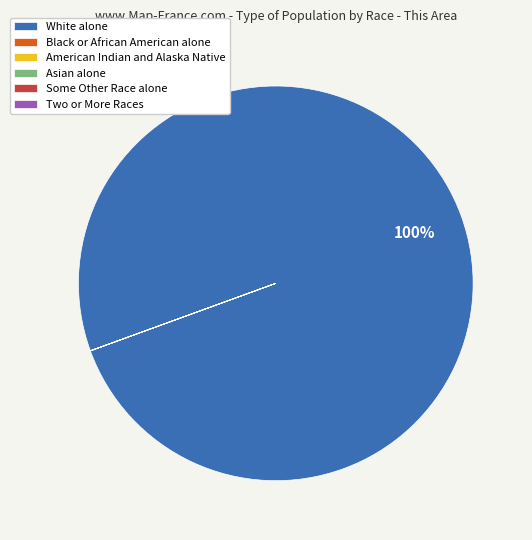

Which slice is the largest?

White alone